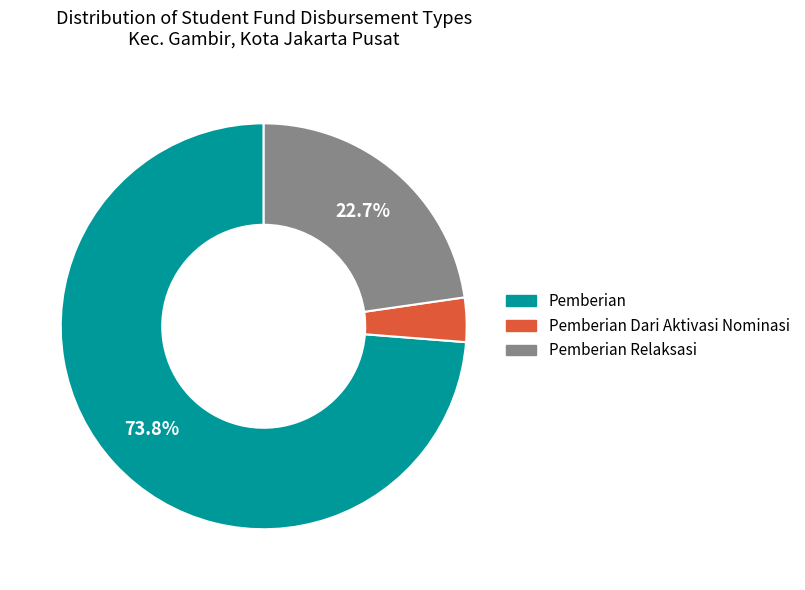

Does any single category account for the majority?

Yes